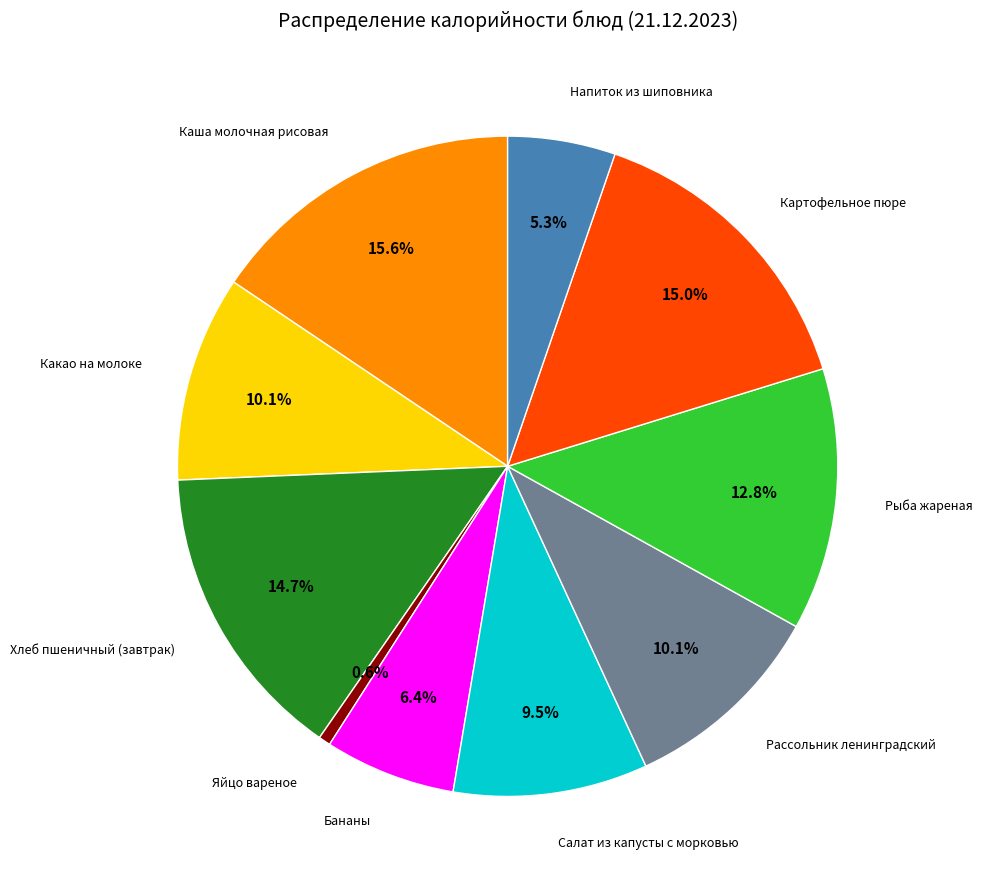

What percentage do Какао на молоке and Рыба жареная together represent?

22.9%